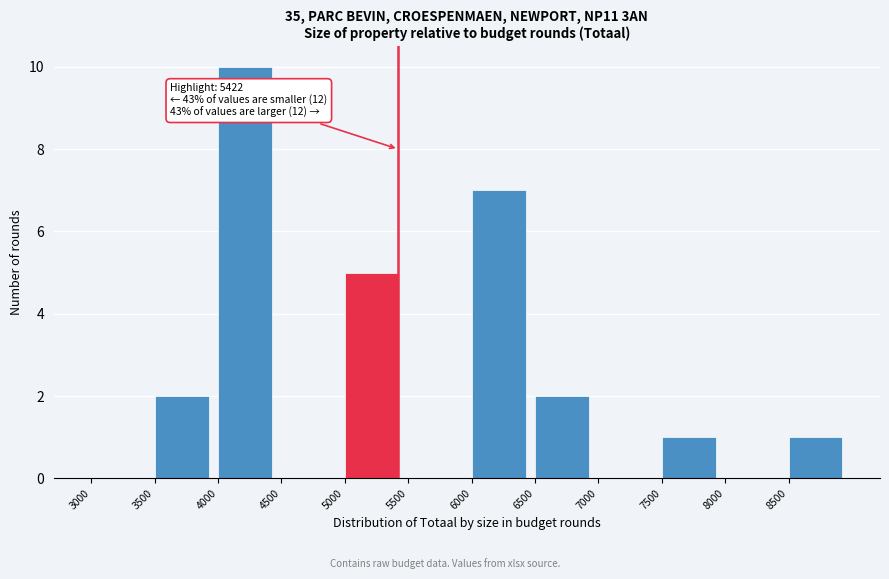

Which range on the x-axis has the tallest bar?

4000 to 4500